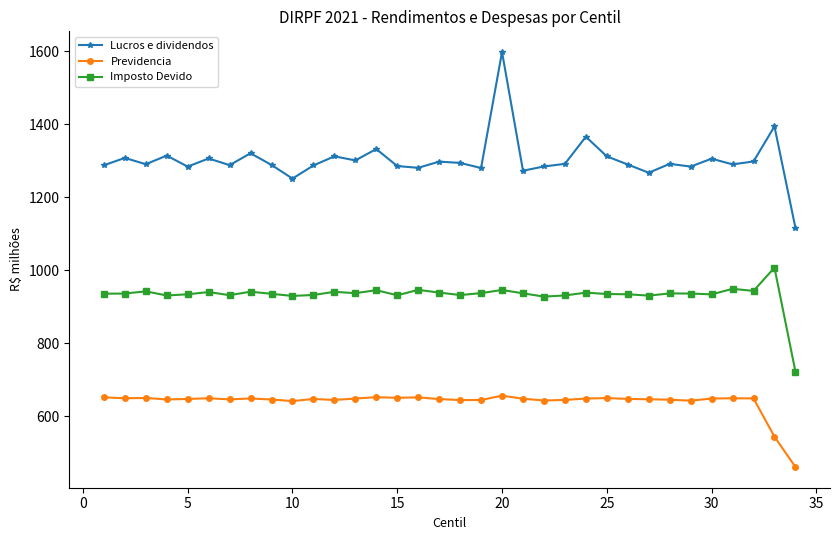

How many distinct data groups are displayed?

3